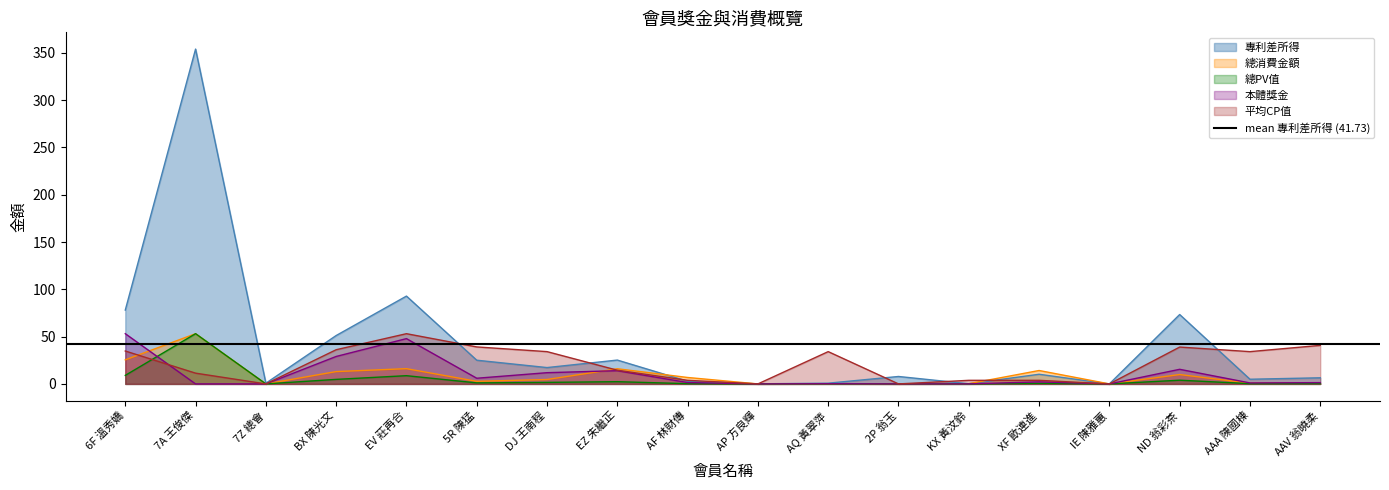

Read the 本體獎金 value at XF 歐連進.

2.1